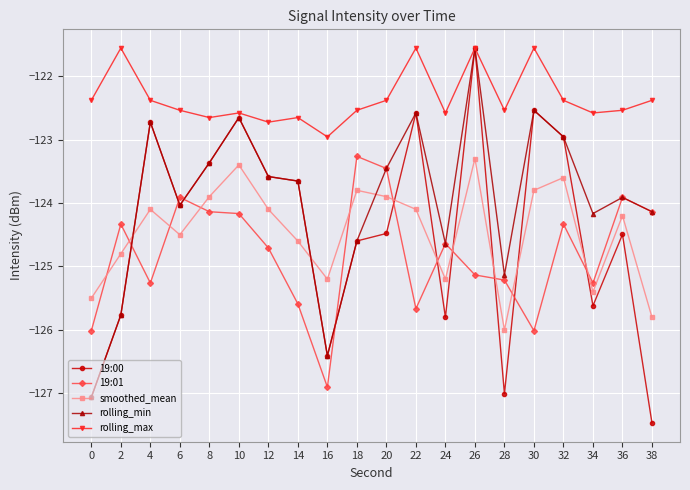

At which label does smoothed_mean reach its minimum?

28